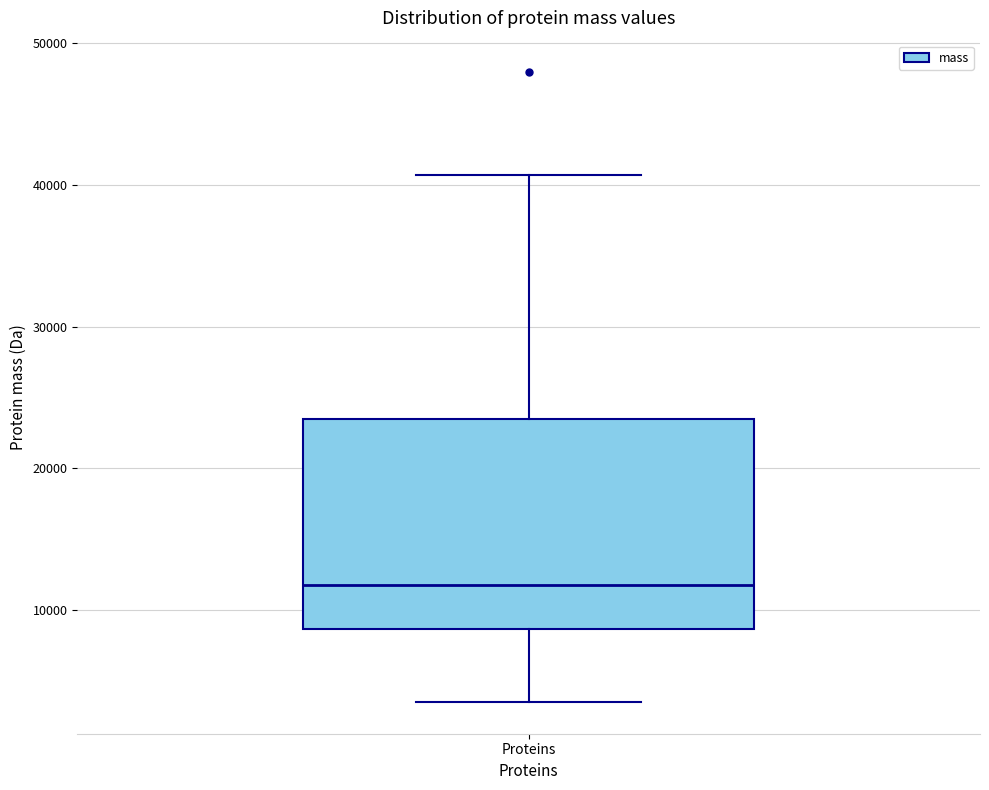

Where is the lower edge of the box for Proteins on the y-axis? The values are not printed on the chart, so give them approximately, as read against the axis.

9000